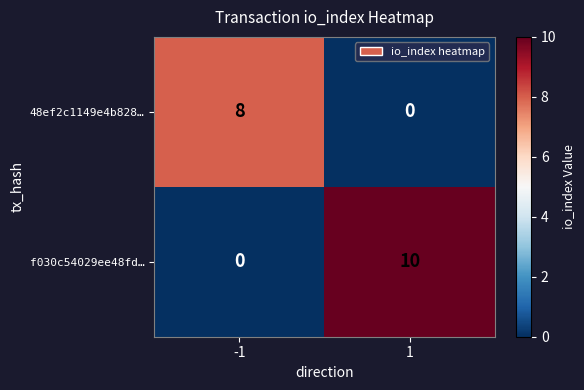

At -1, list the series in order from largest to smallest.

48ef2c1149e4b828…, f030c54029ee48fd…